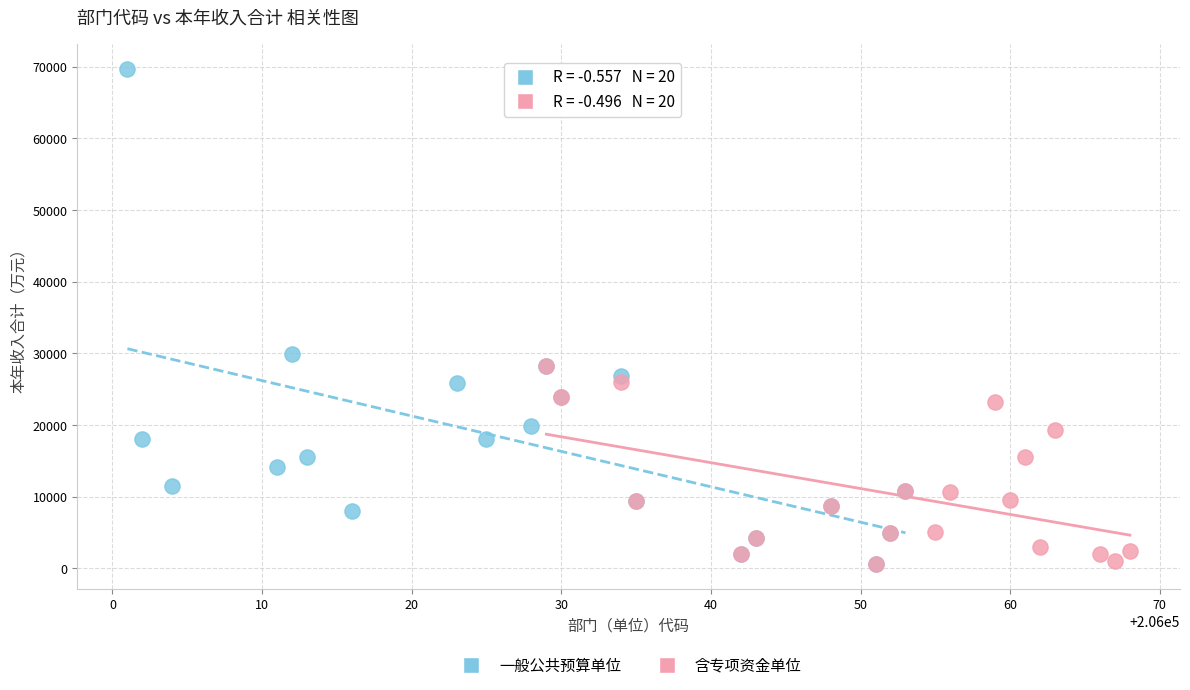

Which series has the largest Y range (max minus min)?

一般公共预算单位